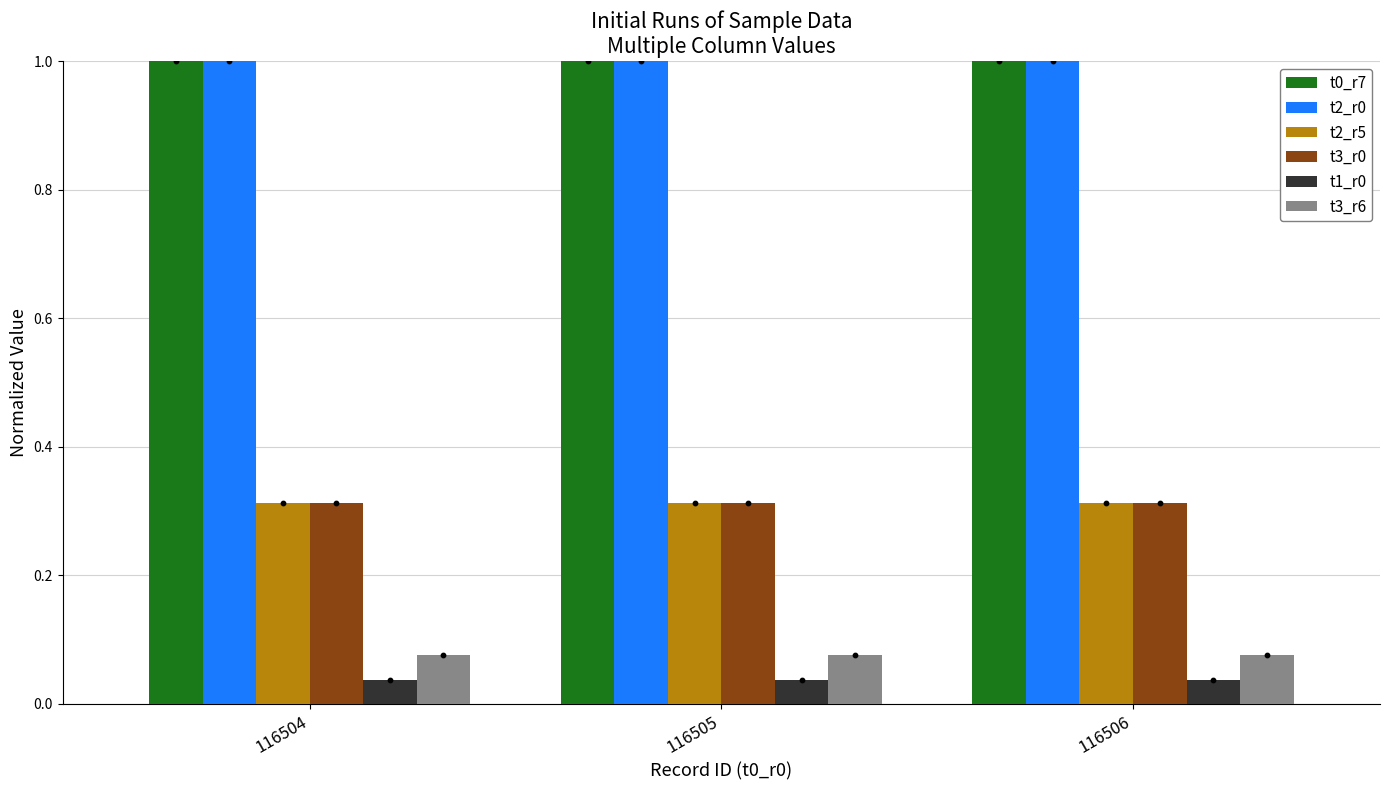

At how many categories does at least one series exceed 0?

3